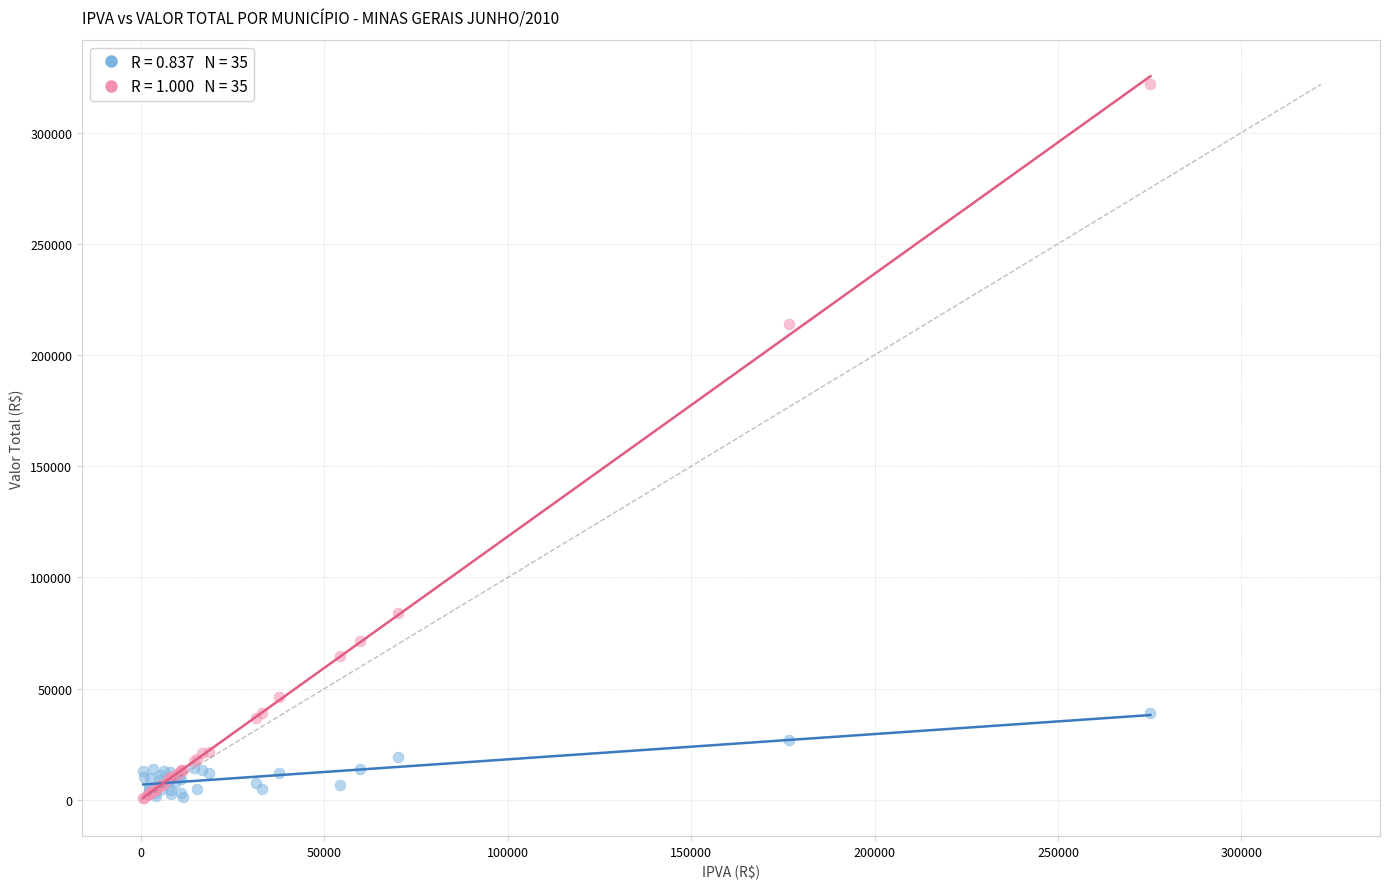

Across all series, what Y value is closest to 161147?

214135.5